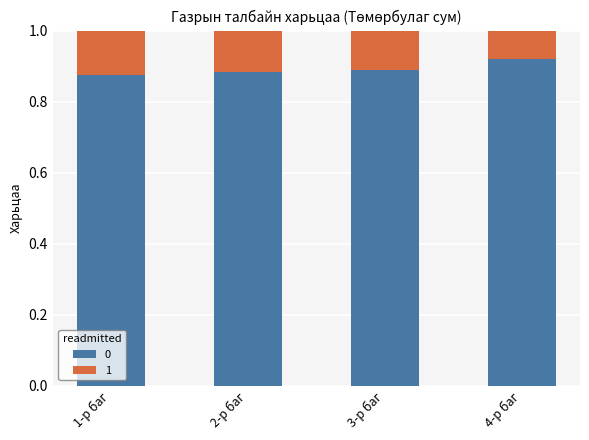

At how many categories does at least one series exceed 0?

4